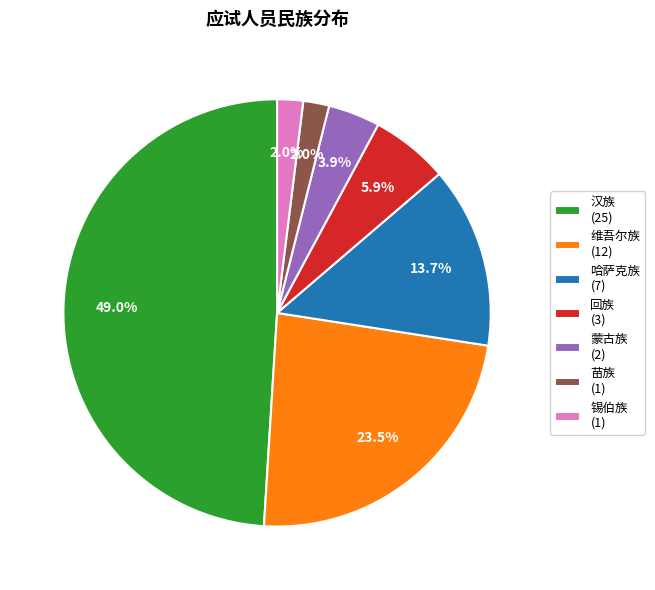

Which has a higher value, 维吾尔族 (12) or 哈萨克族 (7)?

维吾尔族 (12)